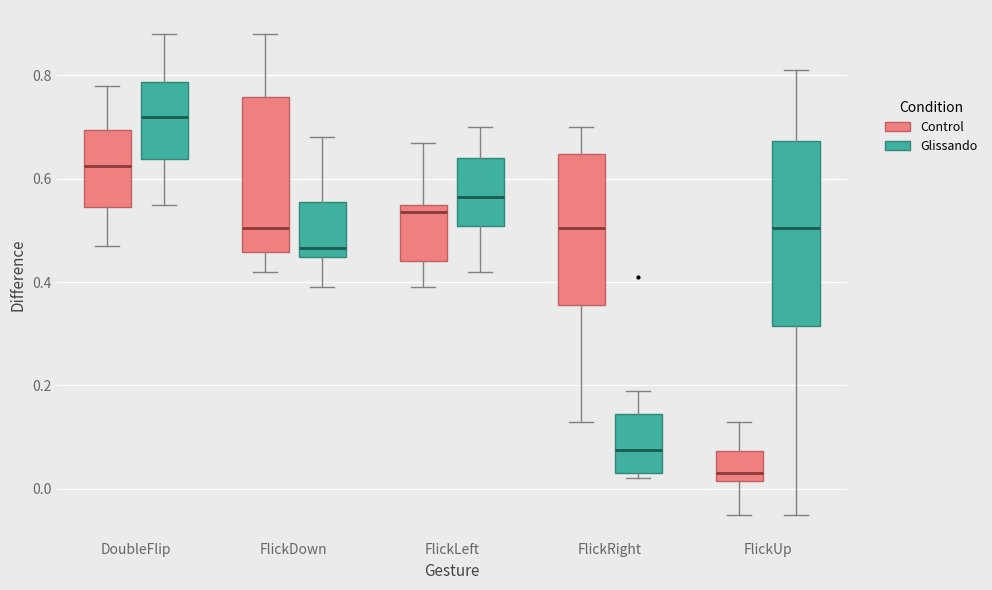

Reading left to right, transcribe this box plot: for each box, give where its median line is, the range the box spans, and where its two whiskers end, as read against the y-axis. The values are not printed on the chart, so give them approximately, as read against the axis.

DoubleFlip (Control): median 0.62, box 0.54 to 0.70, whiskers 0.48 to 0.78
DoubleFlip (Glissando): median 0.72, box 0.64 to 0.78, whiskers 0.56 to 0.88
FlickDown (Control): median 0.50, box 0.46 to 0.76, whiskers 0.42 to 0.88
FlickDown (Glissando): median 0.46, box 0.44 to 0.56, whiskers 0.40 to 0.68
FlickLeft (Control): median 0.54, box 0.44 to 0.56, whiskers 0.40 to 0.68
FlickLeft (Glissando): median 0.56, box 0.50 to 0.64, whiskers 0.42 to 0.70
FlickRight (Control): median 0.50, box 0.36 to 0.64, whiskers 0.14 to 0.70
FlickRight (Glissando): median 0.08, box 0.04 to 0.14, whiskers 0.02 to 0.20
FlickUp (Control): median 0.04, box 0.02 to 0.08, whiskers -0.04 to 0.14
FlickUp (Glissando): median 0.50, box 0.32 to 0.68, whiskers -0.04 to 0.82